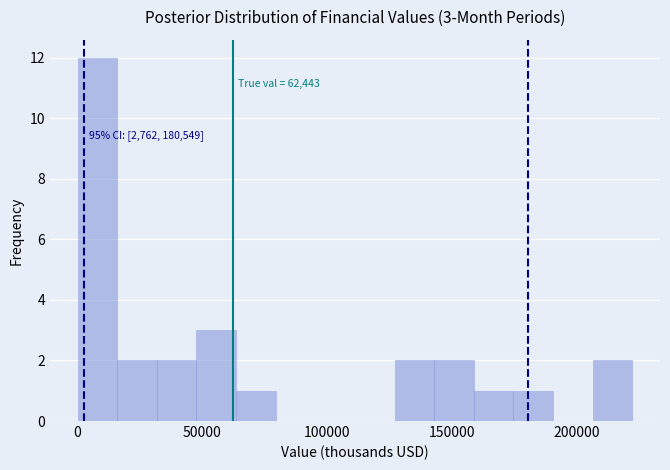

Read against the x-axis, roughly where is the centre of the tallest bar?

10000